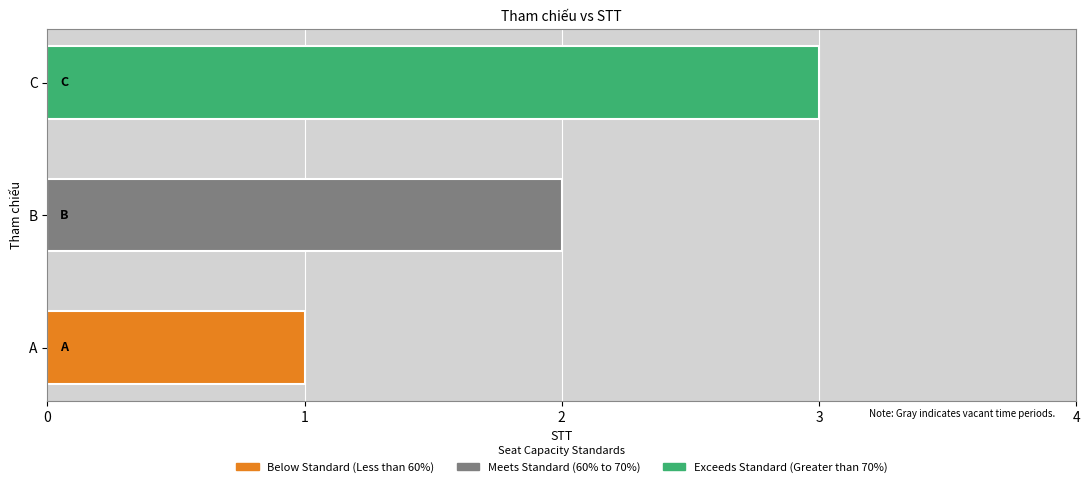

What is the change in value from A to B?

+1